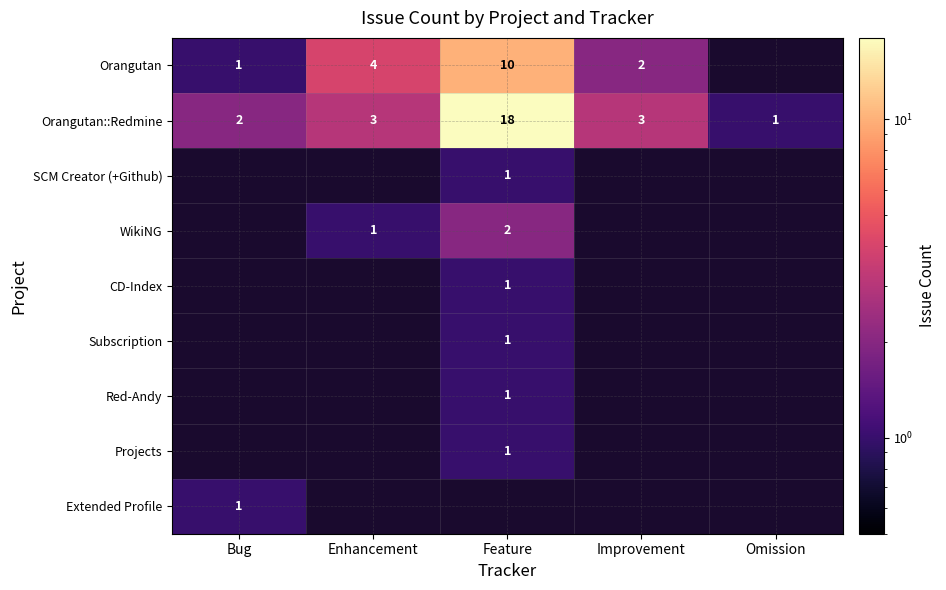

Which series changed the most between Improvement and Omission?

Orangutan::Redmine